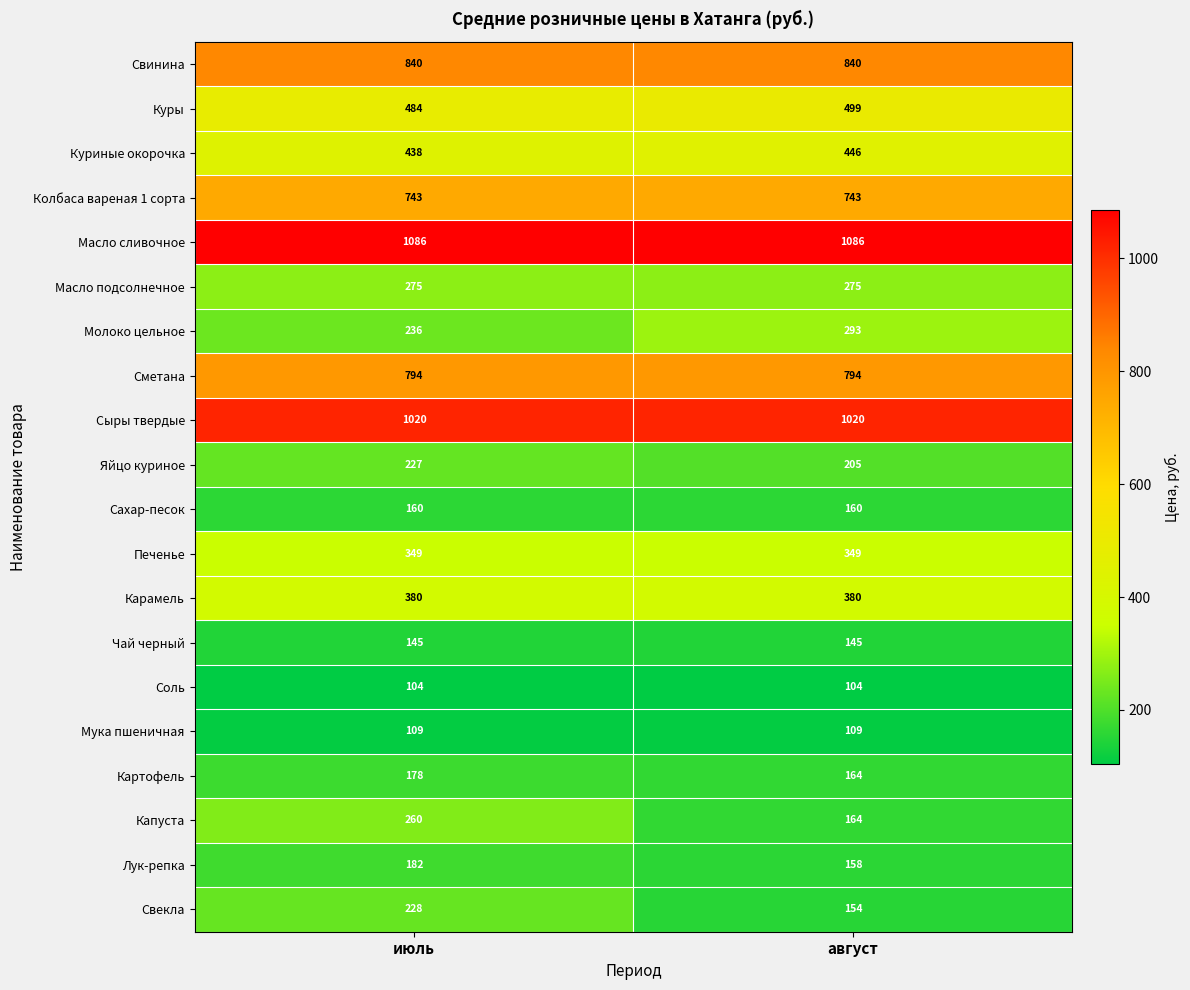

Rank the categories by Куры value from highest to lowest.

август, июль